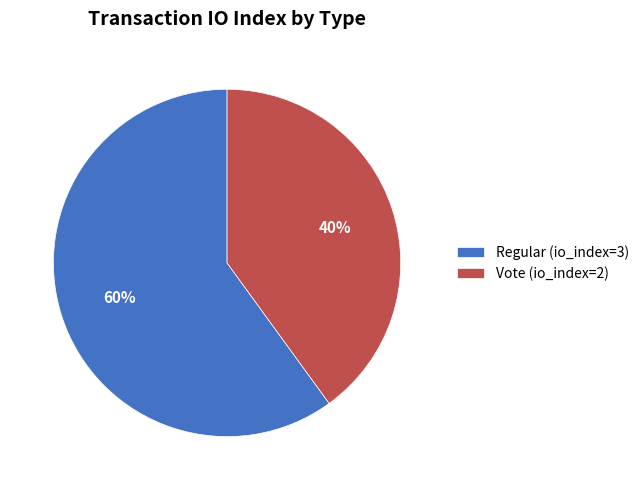

How many slices are in this pie chart?

2